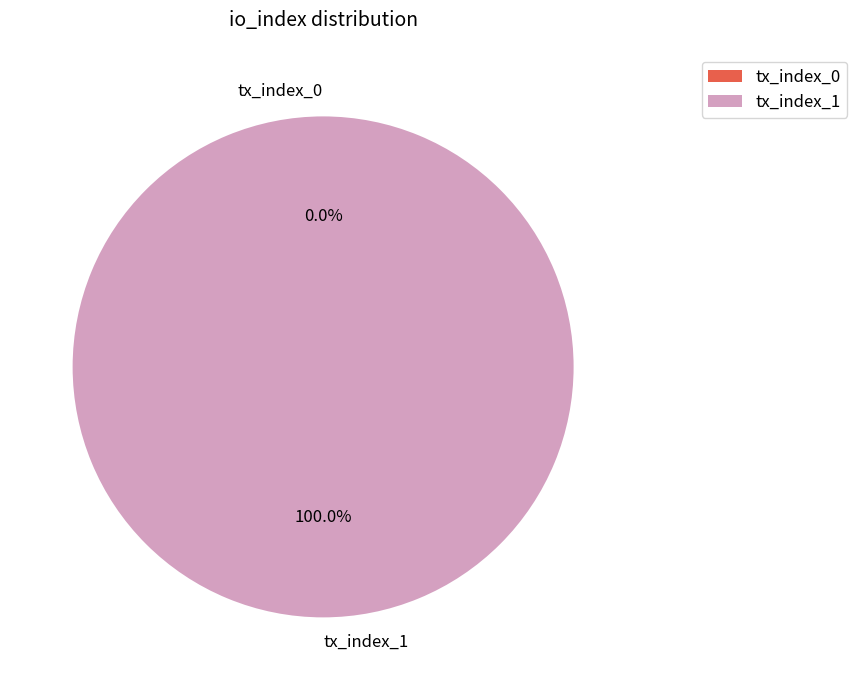

How many segments does this pie chart have?

2